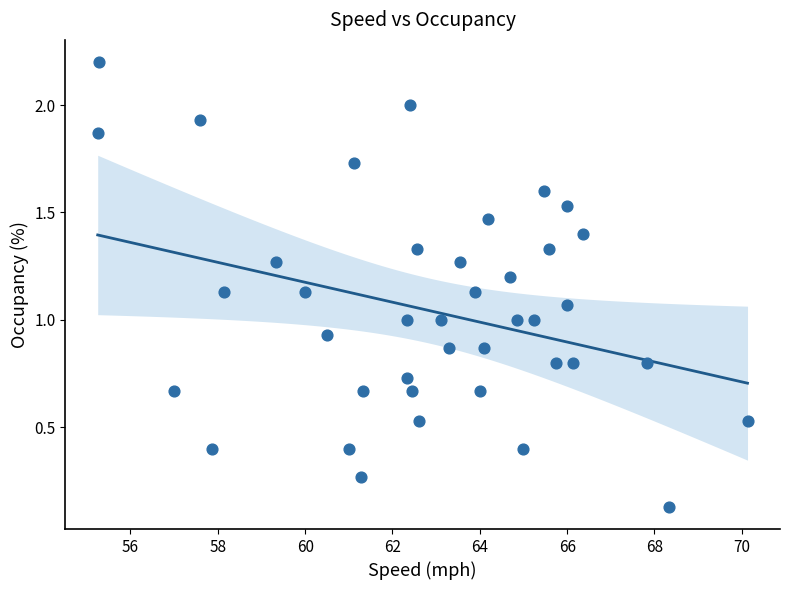

What is the range of X values (max minus min)?

14.9